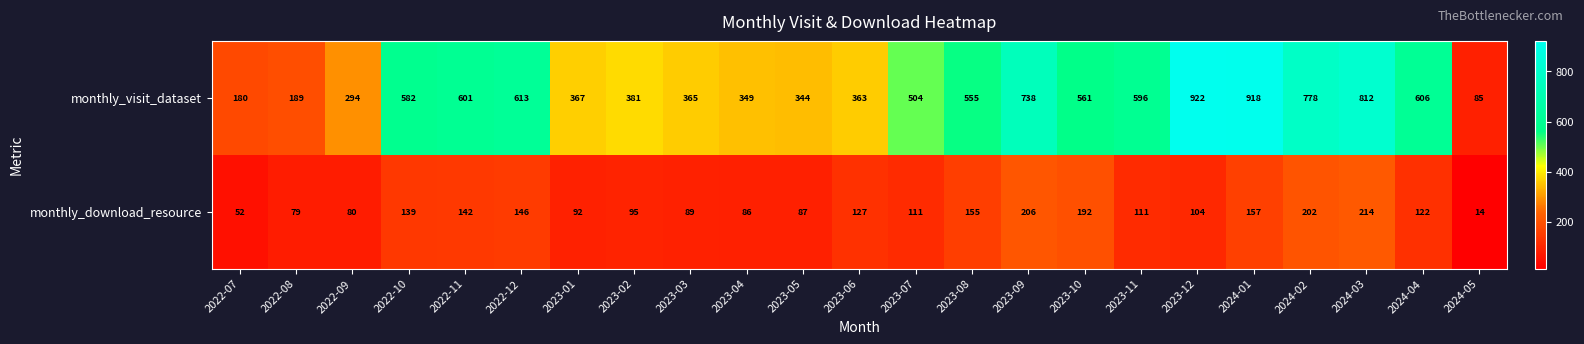

Between 2022-12 and 2023-10, which series saw the biggest shift?

monthly_visit_dataset